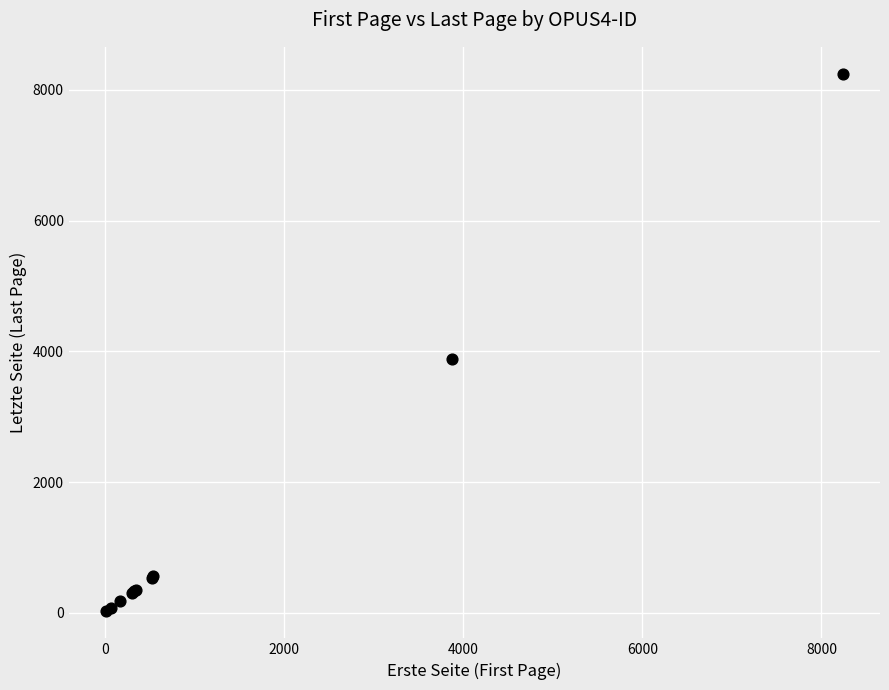

What Y value in the scatter plot is closest to 4133?

3879